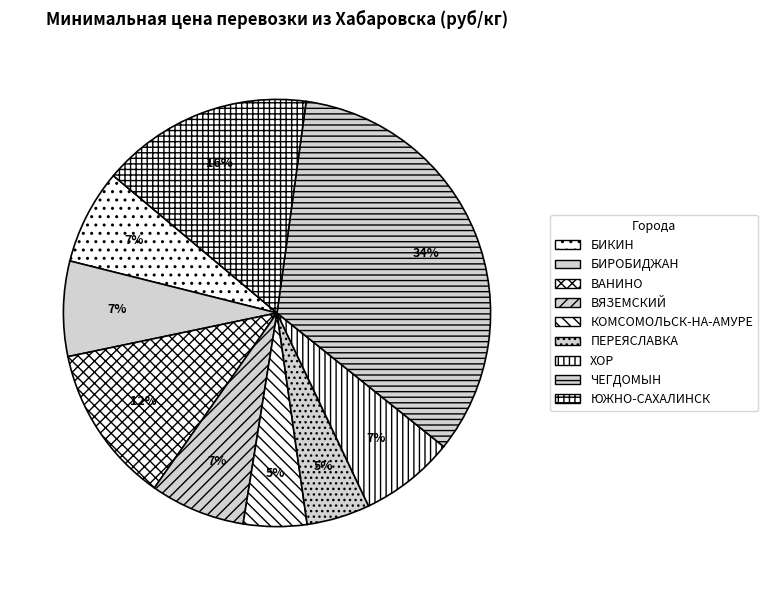

To the nearest percent, what is the difference between the largest and smallest slice percentages?

29%